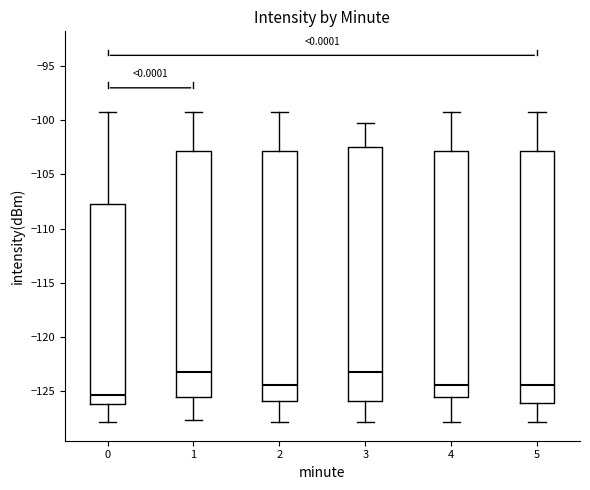

Reading left to right, transcribe this box plot: for each box, give where its median line is, the range the box spans, and where its two whiskers end, as read against the y-axis. The values are not printed on the chart, so give them approximately, as read against the axis.

0: median -125.5, box -126.0 to -107.5, whiskers -128.0 to -99.0
1: median -123.0, box -125.5 to -103.0, whiskers -127.5 to -99.0
2: median -124.5, box -126.0 to -103.0, whiskers -128.0 to -99.0
3: median -123.0, box -126.0 to -102.5, whiskers -128.0 to -100.0
4: median -124.5, box -125.5 to -103.0, whiskers -128.0 to -99.0
5: median -124.5, box -126.0 to -103.0, whiskers -128.0 to -99.0